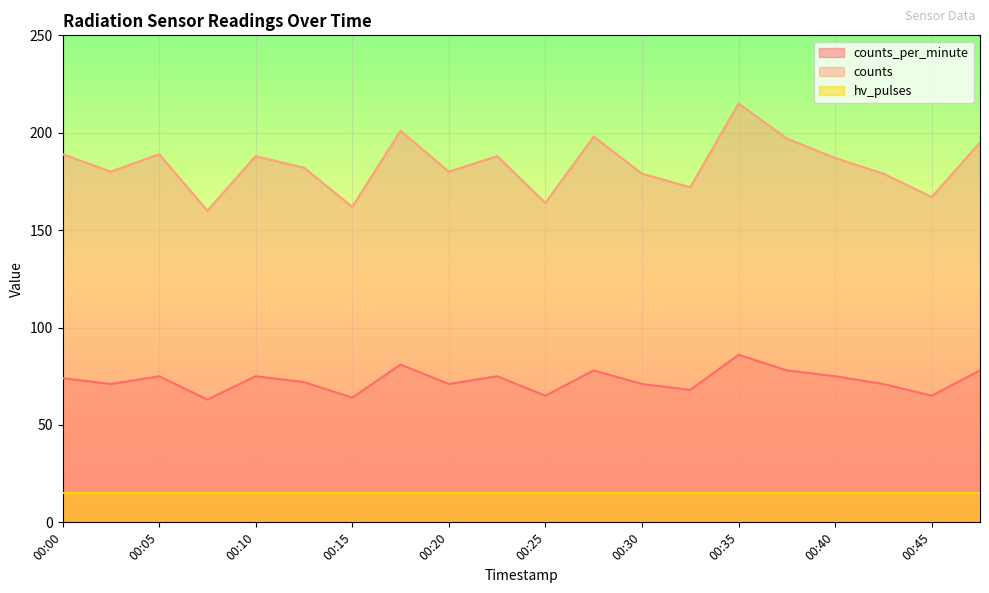

What is the difference between the second highest and minimum values in the counts_per_minute series?

18